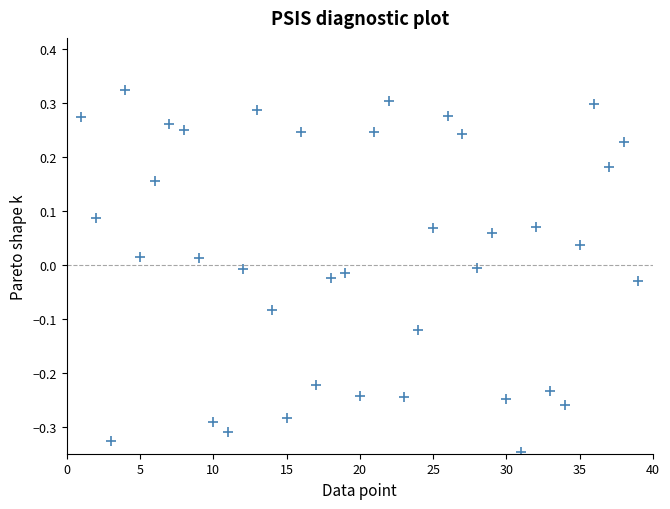

What is the range of X values (max minus min)?

38.0